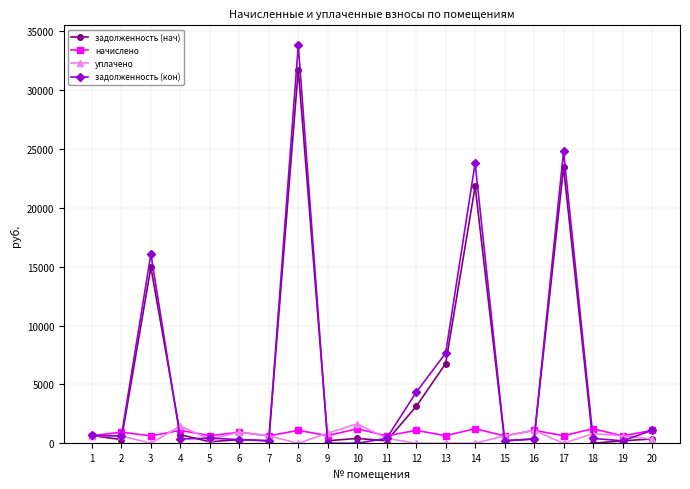

Which series has the largest range (max minus min)?

задолженность (кон)